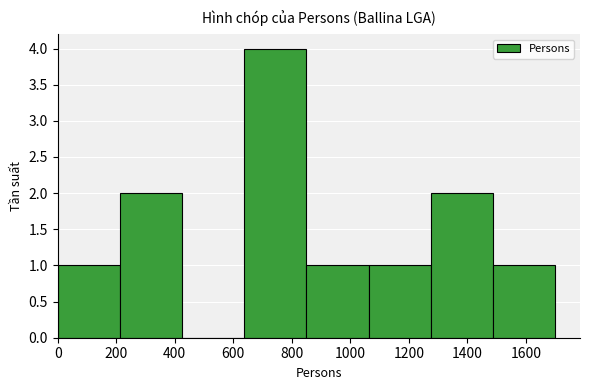

Reading left to right, transcribe this chart: for each bar, give the range it covers on the x-axis and its height. Neither the bar edges nor the heights are printed on the chart, so give them approximately, as read against the axes.

0 to 220: 1
220 to 420: 2
420 to 640: 0
640 to 860: 4
860 to 1060: 1
1060 to 1280: 1
1280 to 1480: 2
1480 to 1700: 1